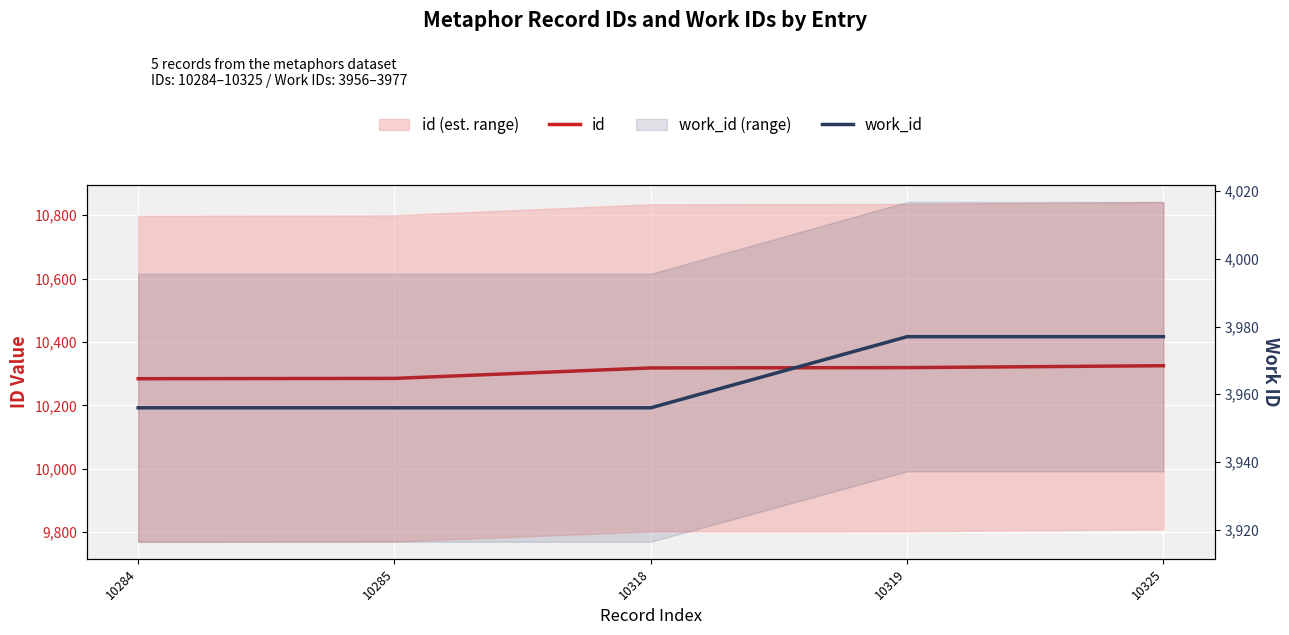

What is the sum of the work_id values at 10285 and 10284?

7912